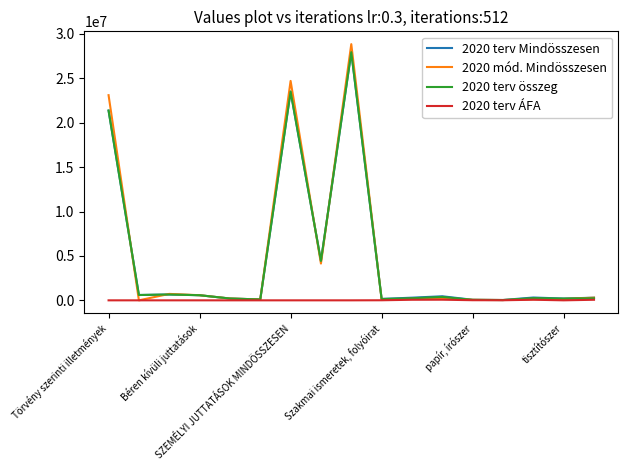

What is the maximum value for 2020 terv összeg?

27948508.0